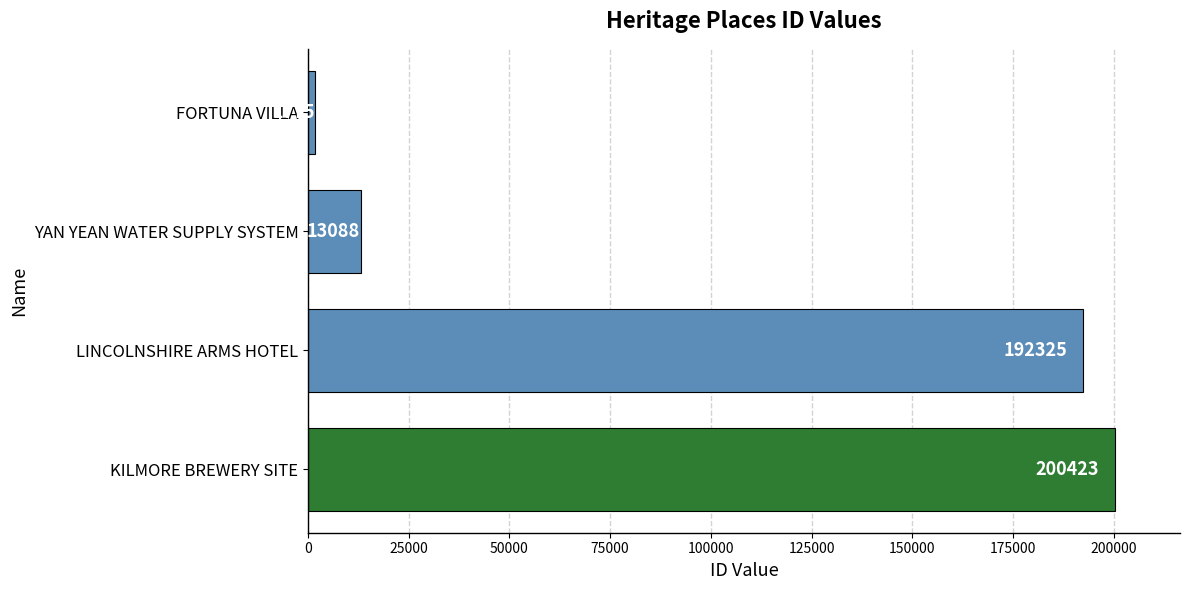

Does the chart contain any negative values?

No